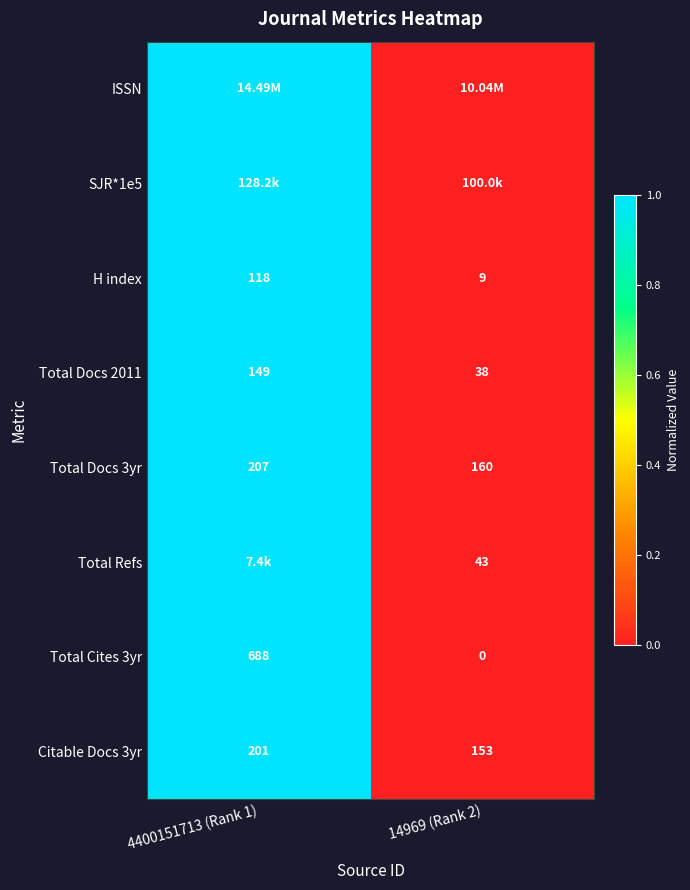

What is the sum of all Total Docs 3yr values?

367